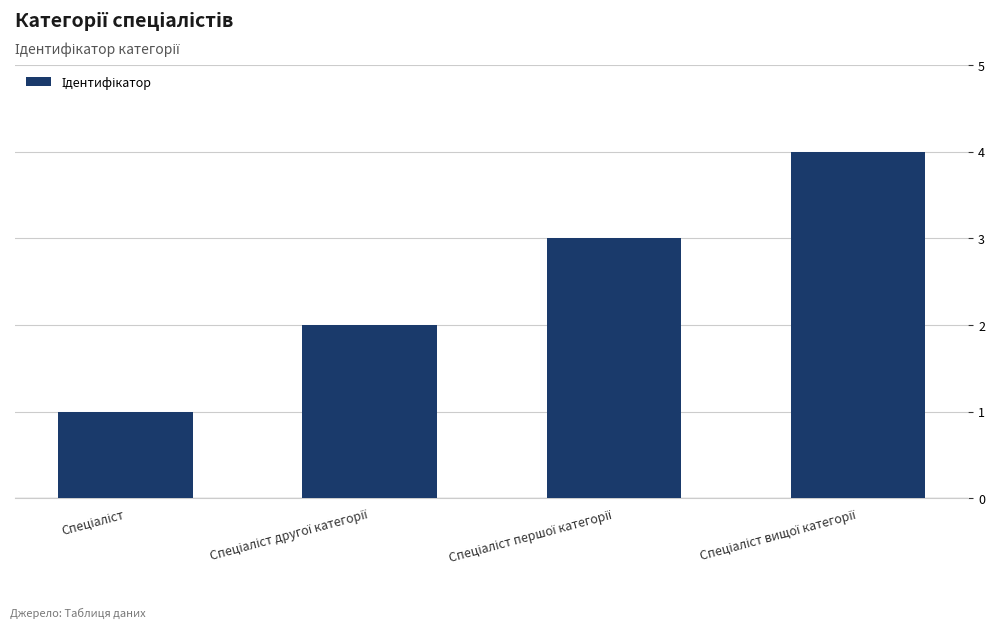

What is the greatest value displayed?

4